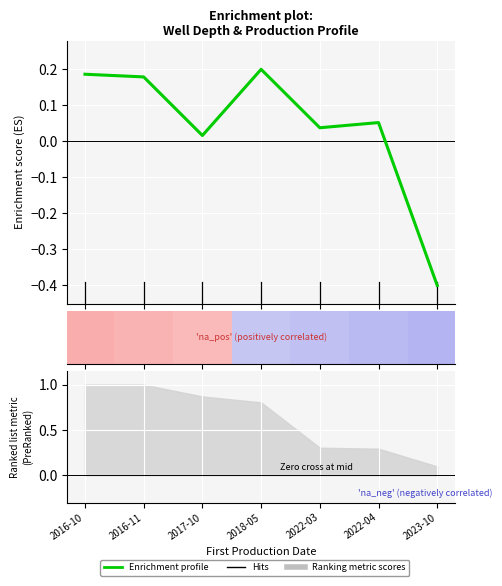

True or false: the data shows 0.0 at 2017-10.

True